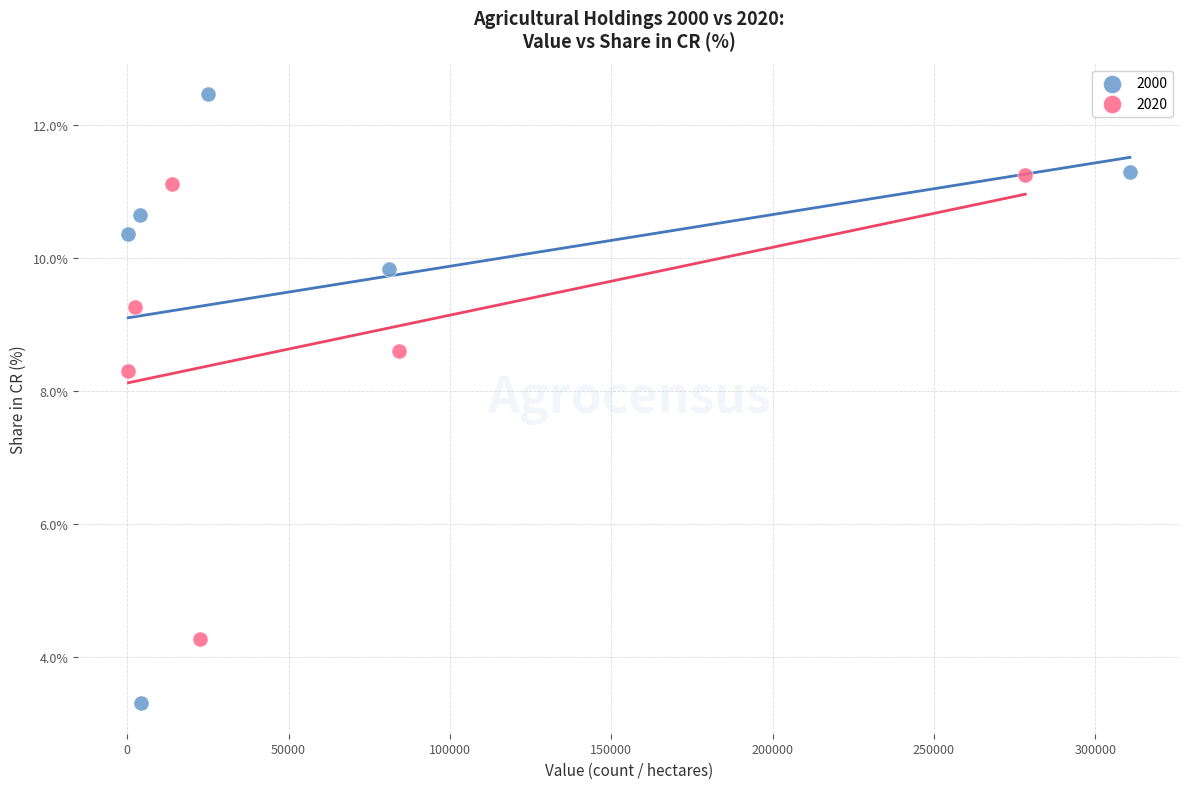

Which series reaches the maximum Y coordinate?

2000